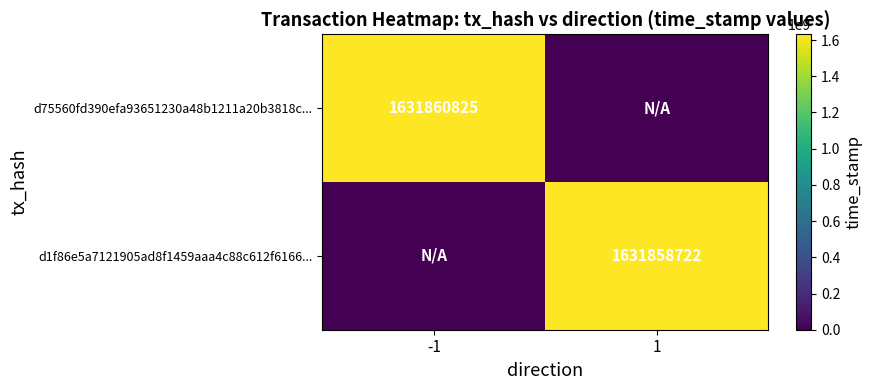

Is it true that d1f86e5a7121905ad8f1459aaa4c88c612f6166... equals 1631858722 at 1?

True